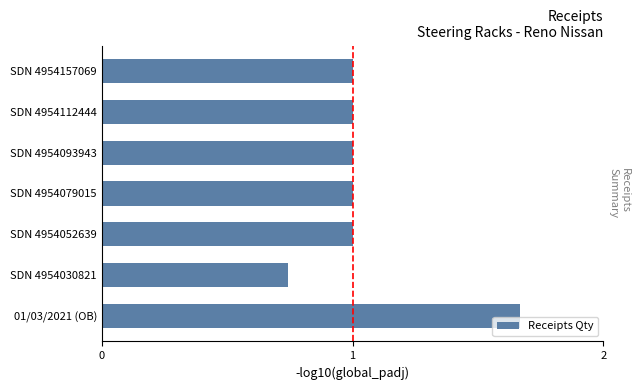

What is the average value?

1.1